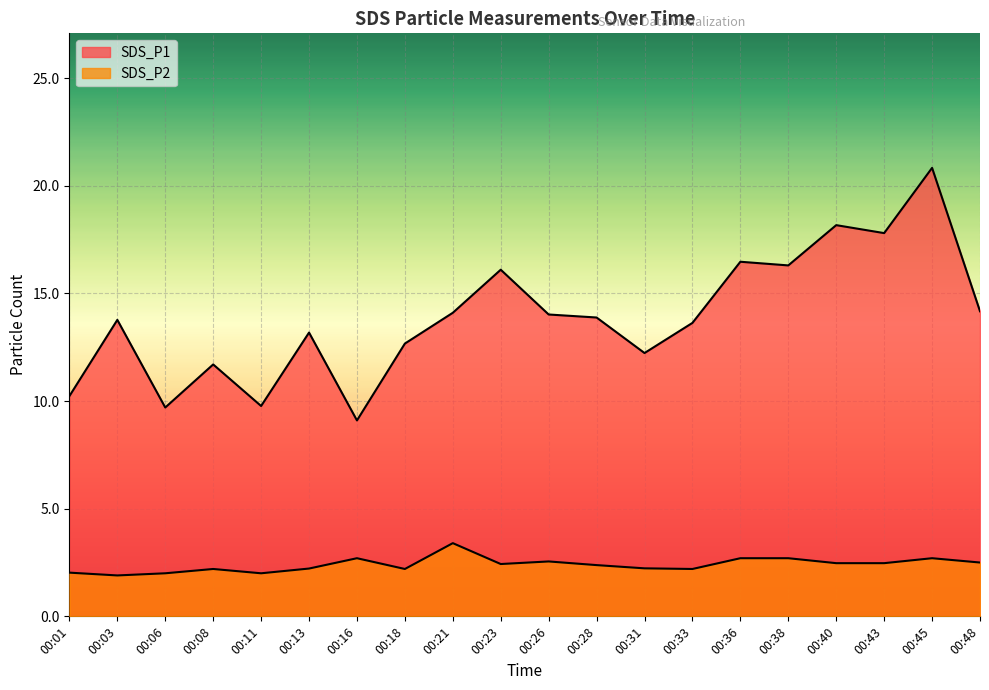

Does the chart display data point markers on the line(s)?

No